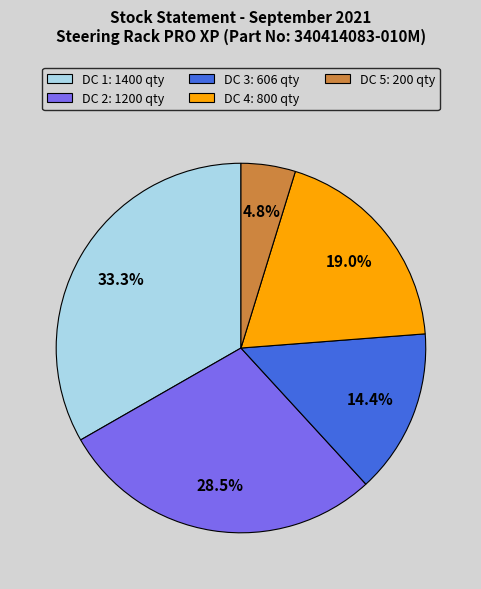

Count the number of slices in the pie.

5